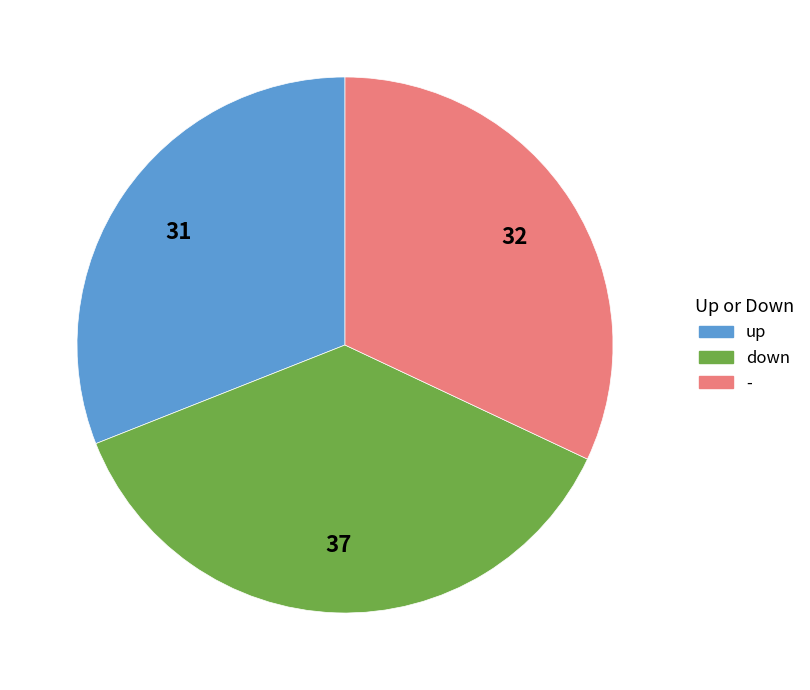

How many segments does this pie chart have?

3